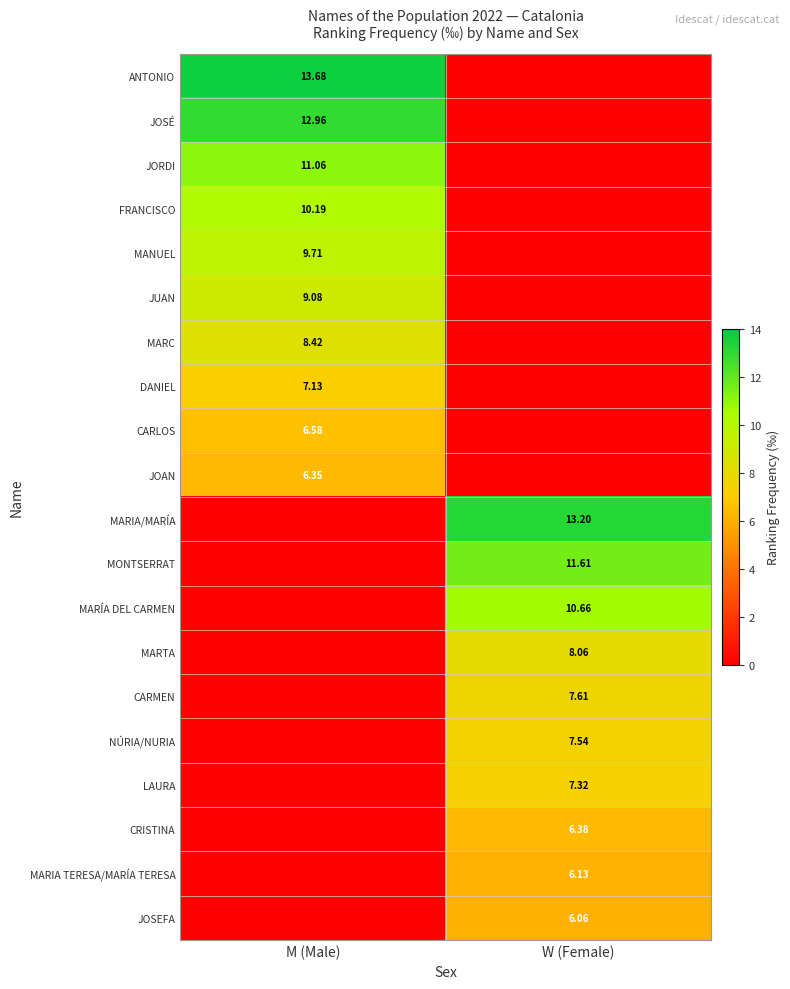

What is the sum of the NÚRIA/NURIA values at W (Female) and M (Male)?

7.5